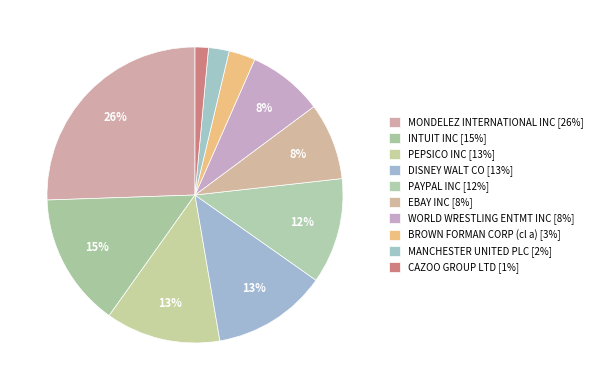

Count the number of slices in the pie.

10